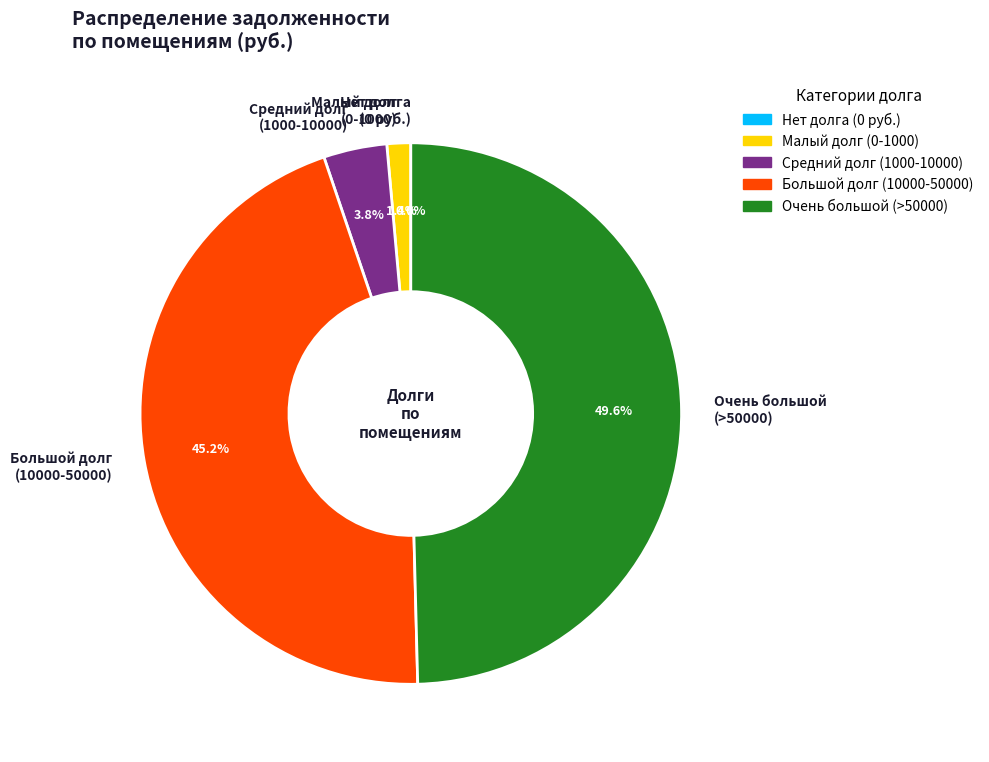

What is the largest slice in the pie chart?

Очень большой (>50000)